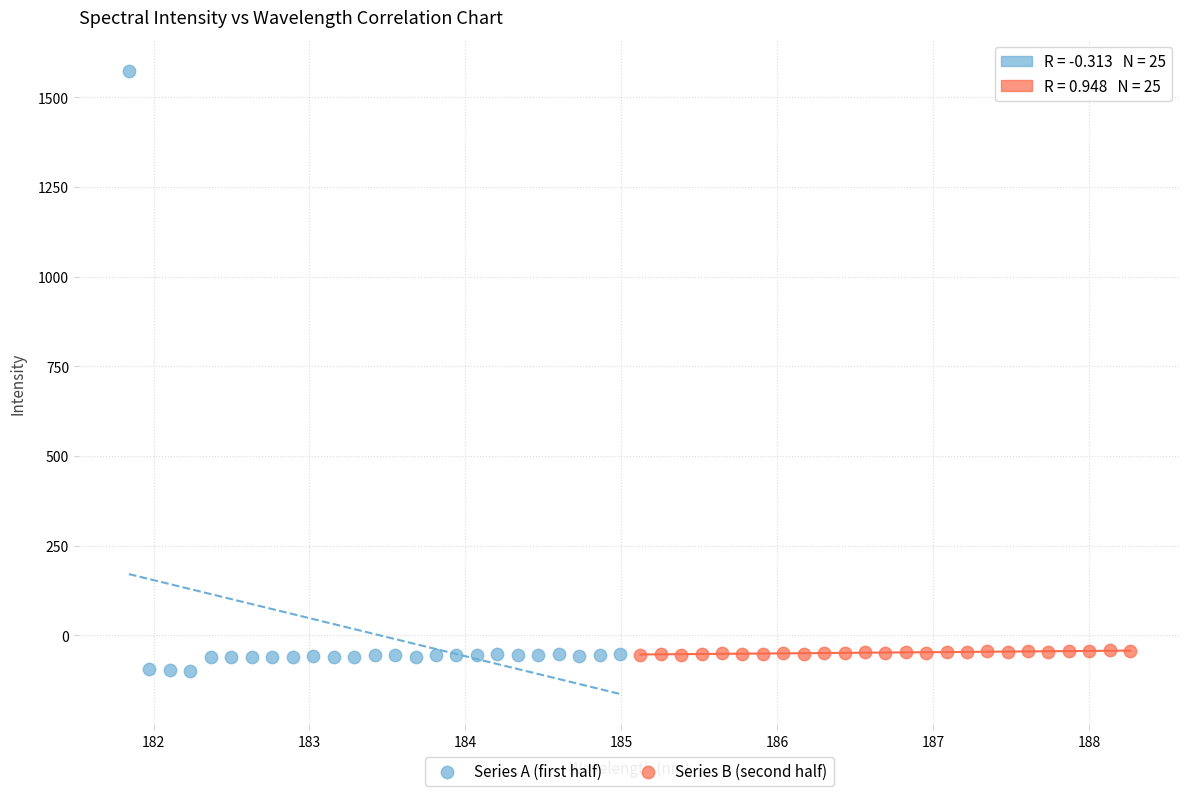

Which series contains the highest Y value?

Series A (first half)